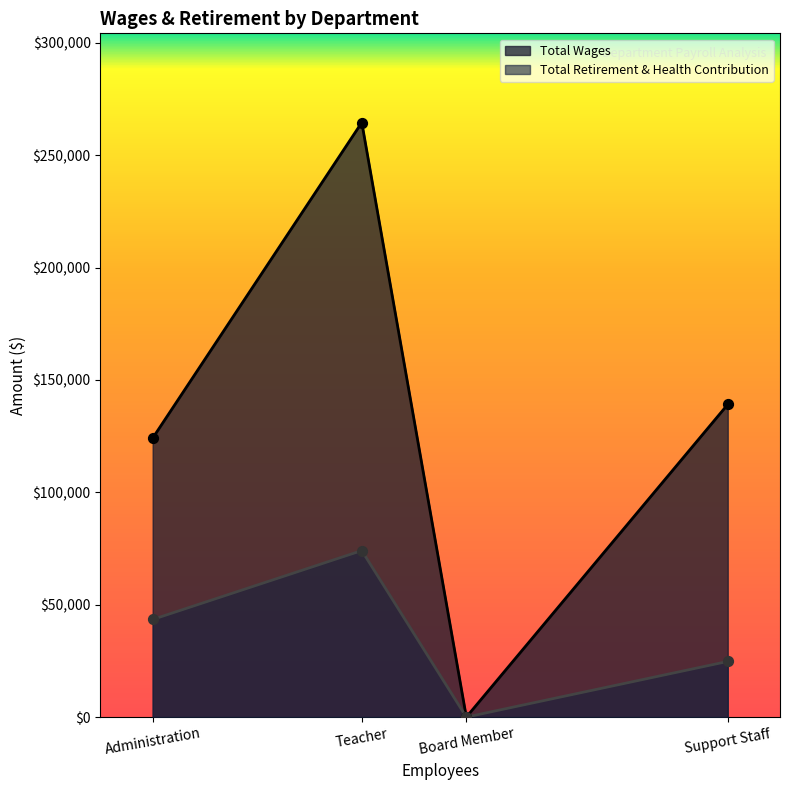

At how many categories does at least one series exceed 220550?

1